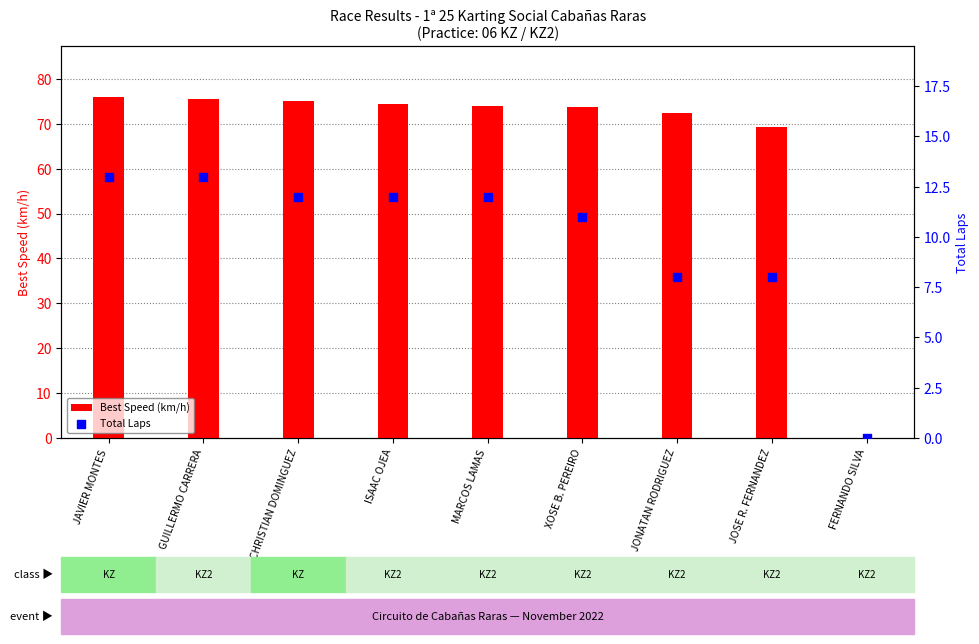

What are all the series names shown in the legend?

Best Speed (km/h), Total Laps